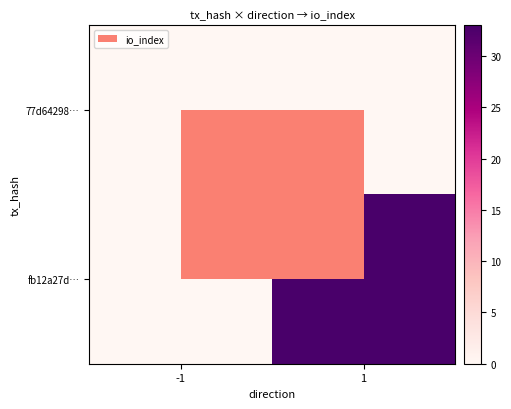

Reading right to left, extract all data points from this chart.

77d64298…: 1=0	-1=0
fb12a27d…: 1=33	-1=0